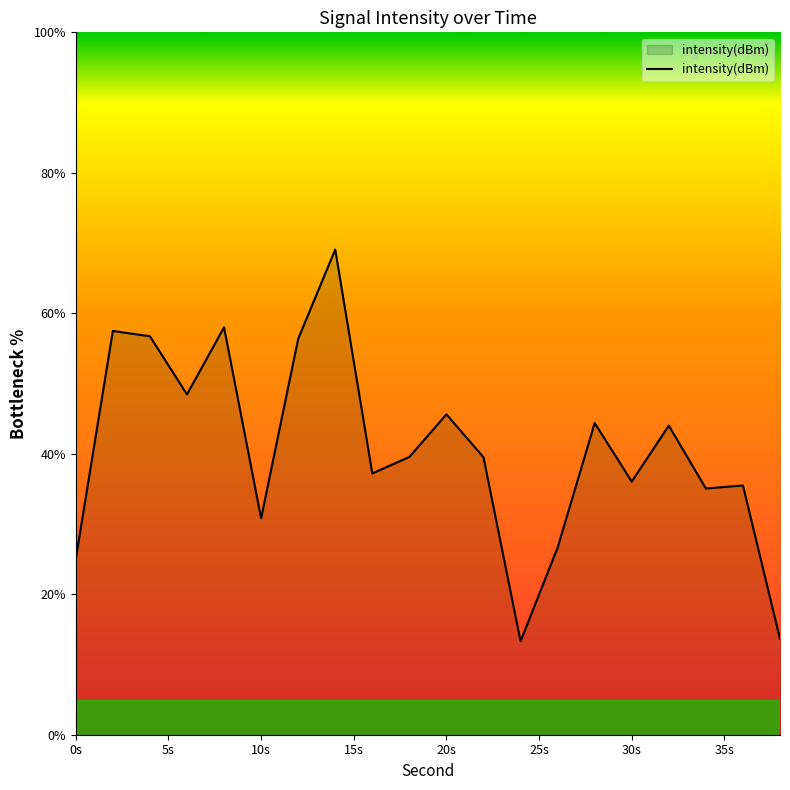

What is the greatest value displayed?

69.1